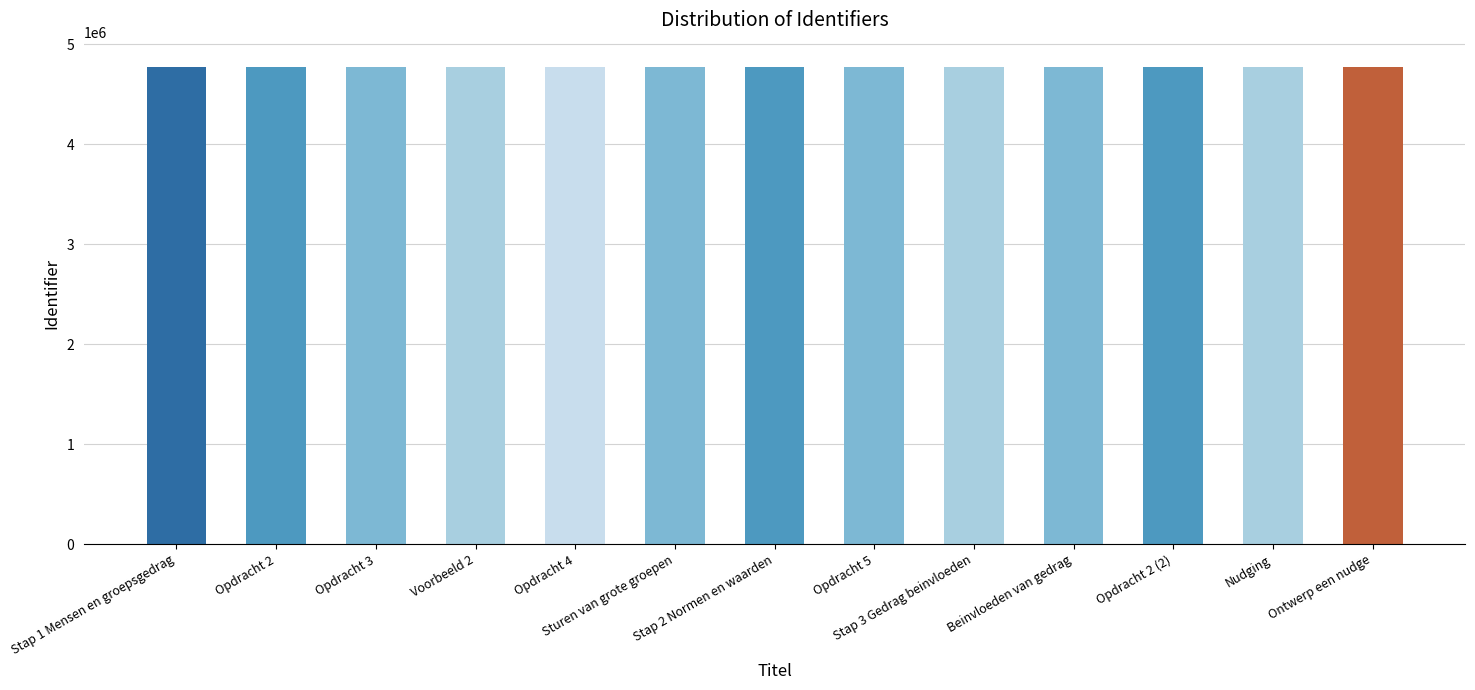

What is the value of the 10th bar from the left?

4779275